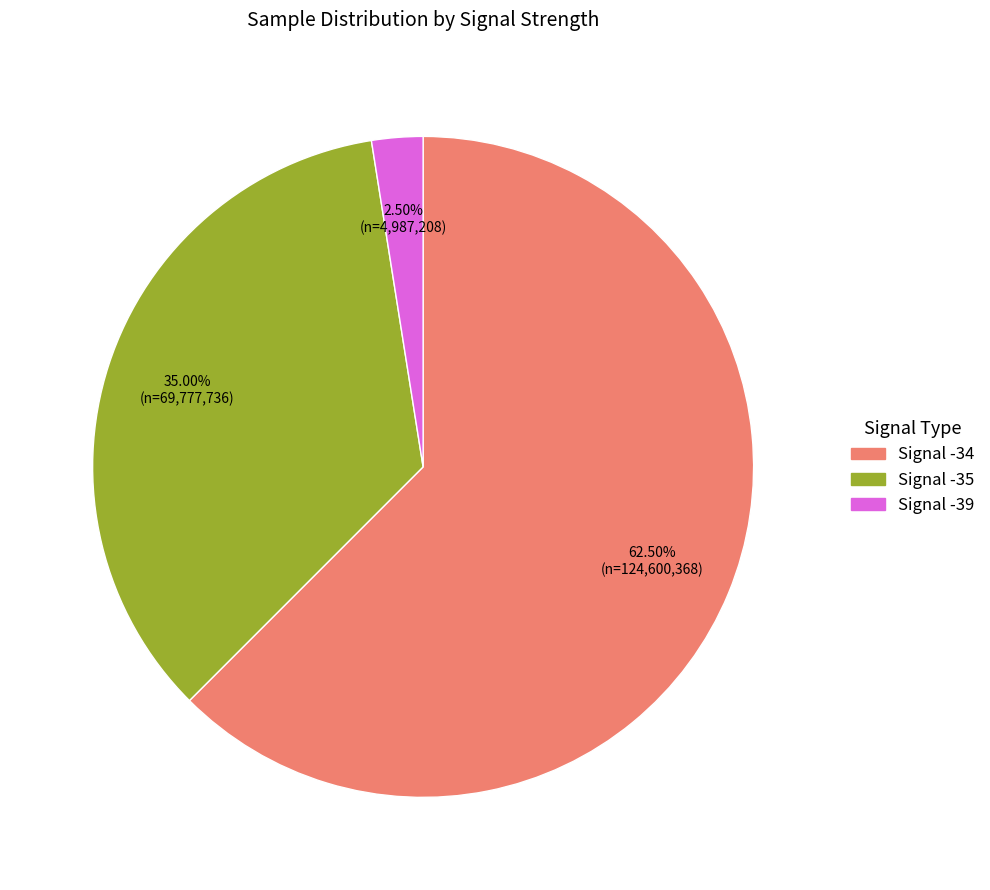

How many slices are in this pie chart?

3